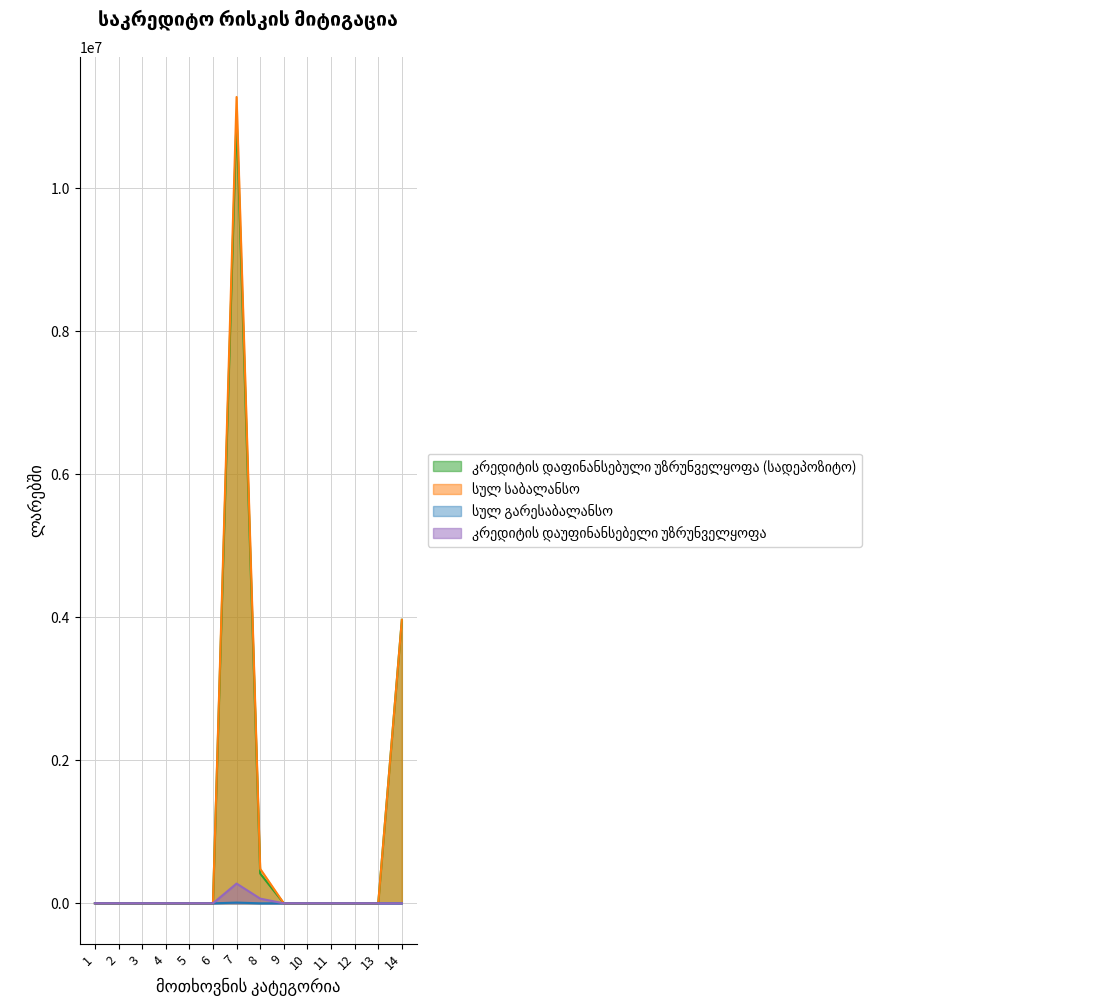

True or false: კრედიტის დაფინანსებული უზრუნველყოფა (სადეპოზიტო) has more than 0 interior local peaks.

True